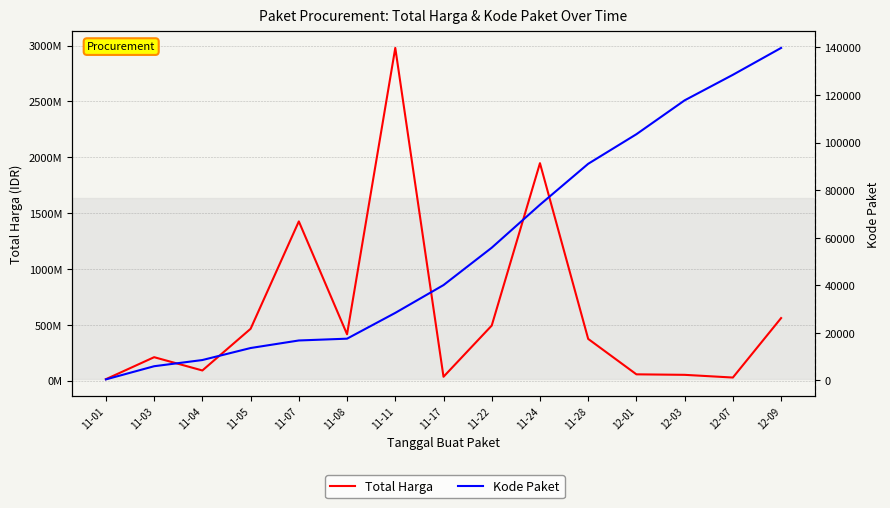

What is the sum of the Total Harga values at 11-01 and 11-03?

222460770